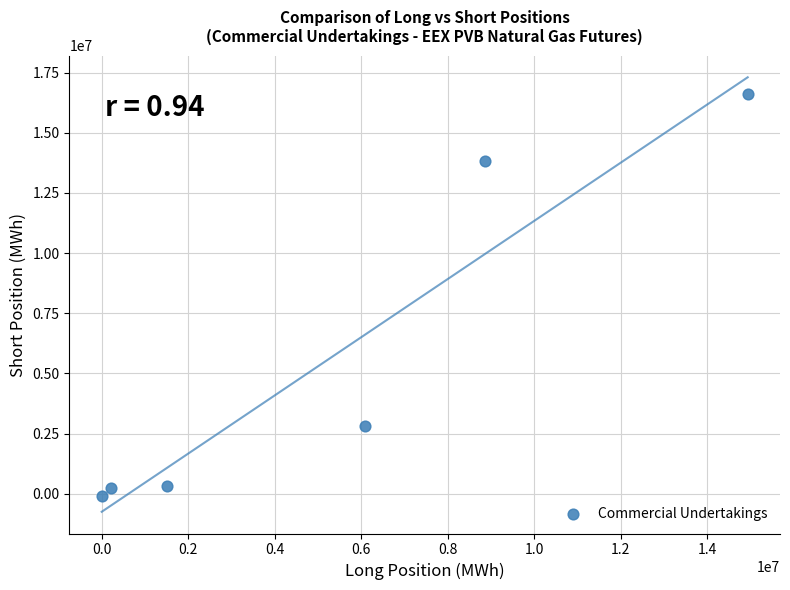

What is the average Y value?

5617893